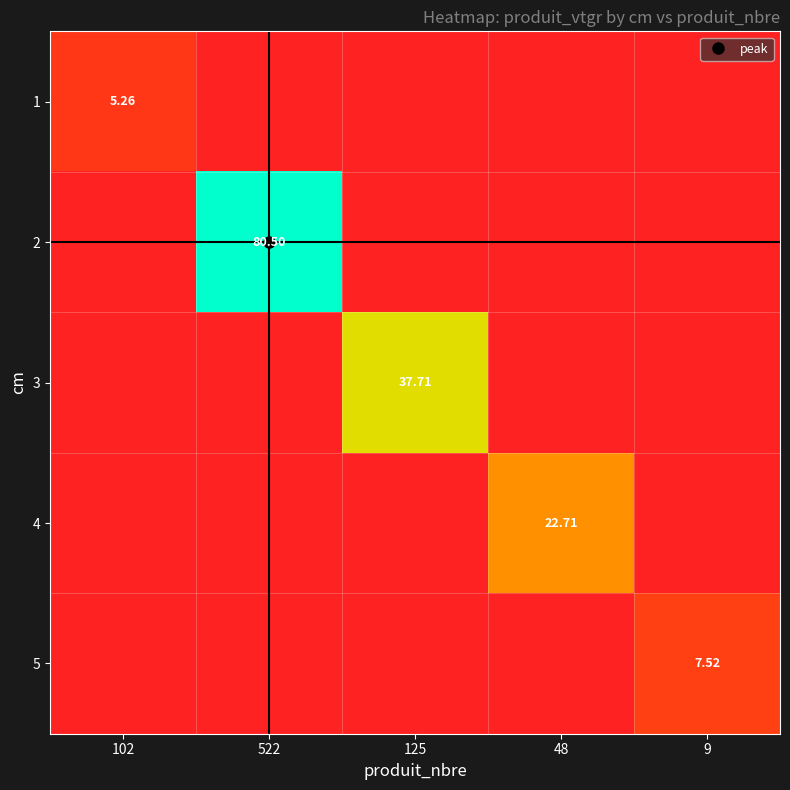

Which category has the lowest value across all series?

522